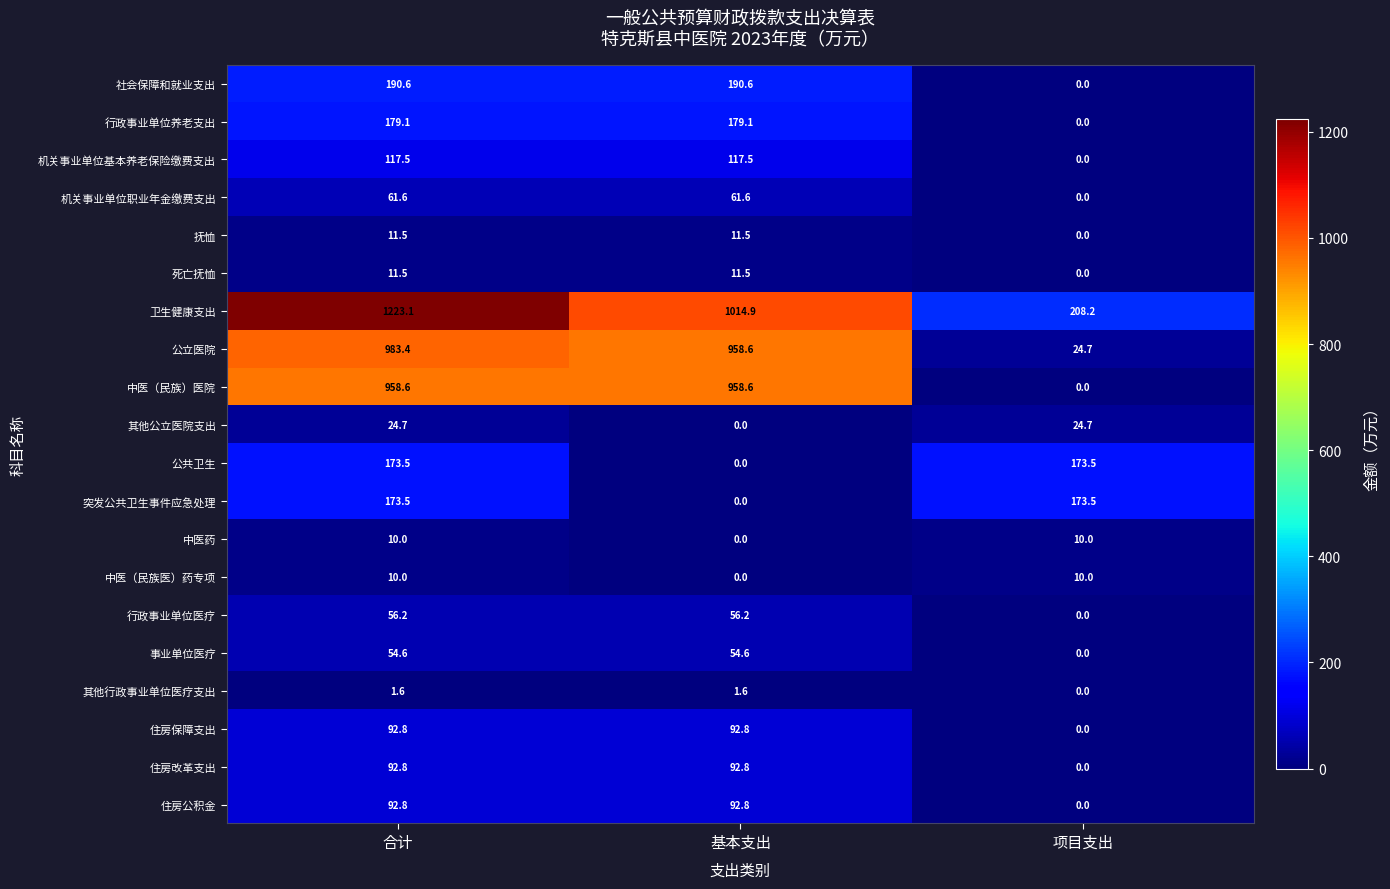

The 机关事业单位职业年金缴费支出 series shows -22.4 at 项目支出. True or false?

False